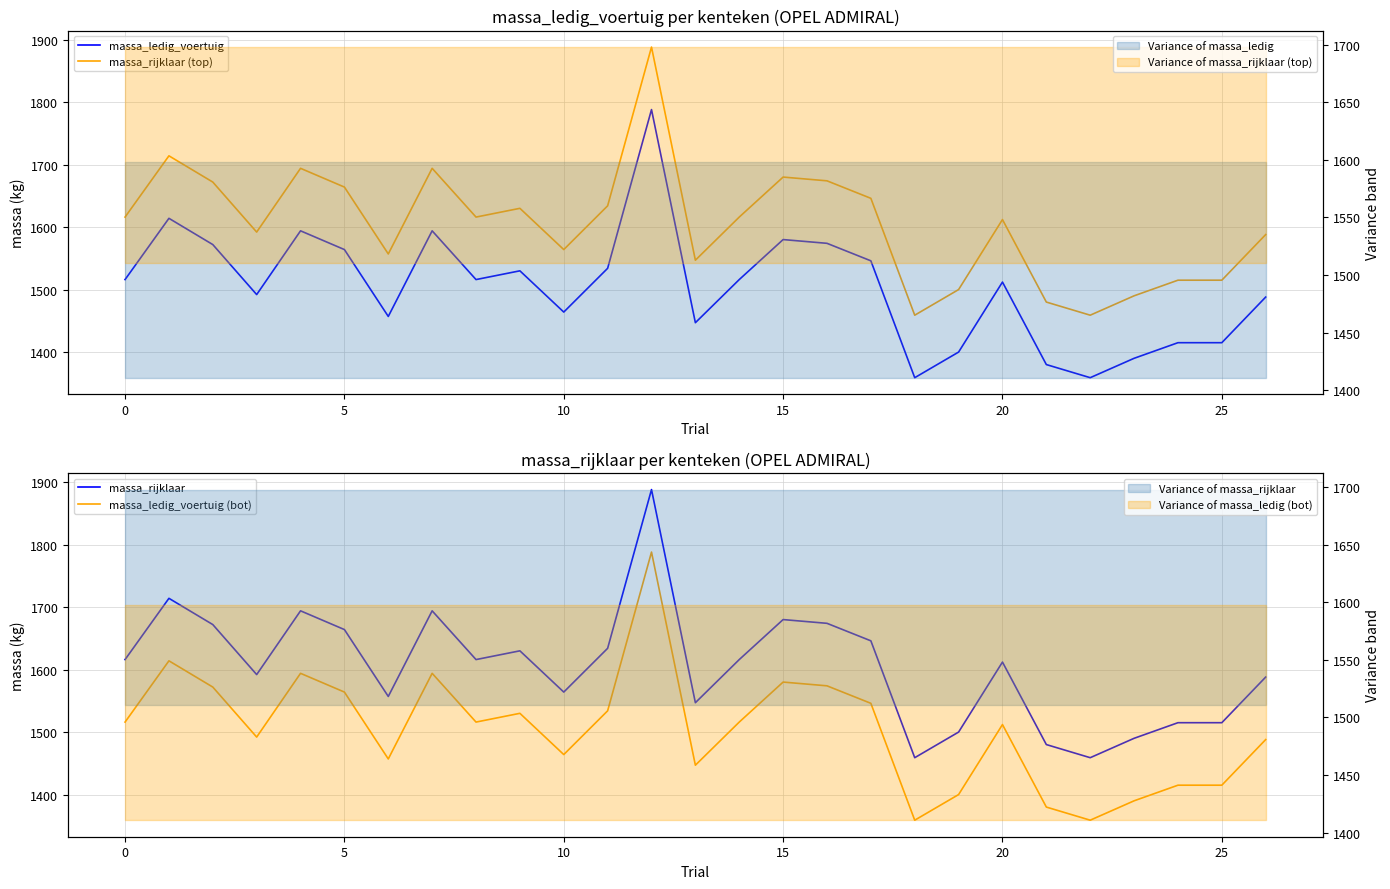

Reading left to right, transcribe all the data shown in this chart.

massa_ledig_voertuig: 1516	1614	1572	1492	1594	1564	1457	1594	1516	1530	1464	1534	1788	1447	1516	1580	1574	1546	1359	1400	1512	1380	1359	1390	1415	1415	1488
massa_rijklaar (top): 1616	1714	1672	1592	1694	1664	1557	1694	1616	1630	1564	1634	1888	1547	1616	1680	1674	1646	1459	1500	1612	1480	1459	1490	1515	1515	1588
massa_rijklaar: 1616	1714	1672	1592	1694	1664	1557	1694	1616	1630	1564	1634	1888	1547	1616	1680	1674	1646	1459	1500	1612	1480	1459	1490	1515	1515	1588
massa_ledig_voertuig (bot): 1516	1614	1572	1492	1594	1564	1457	1594	1516	1530	1464	1534	1788	1447	1516	1580	1574	1546	1359	1400	1512	1380	1359	1390	1415	1415	1488